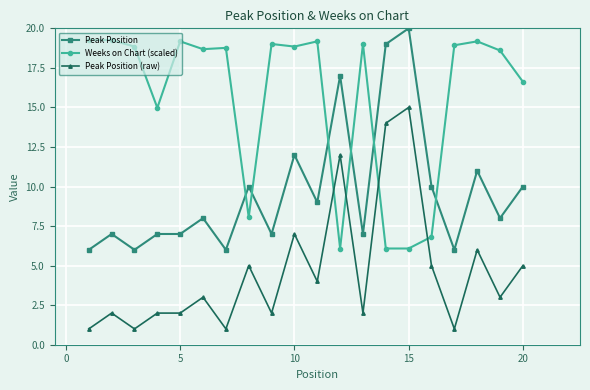

Count the number of categories in the chart.

20